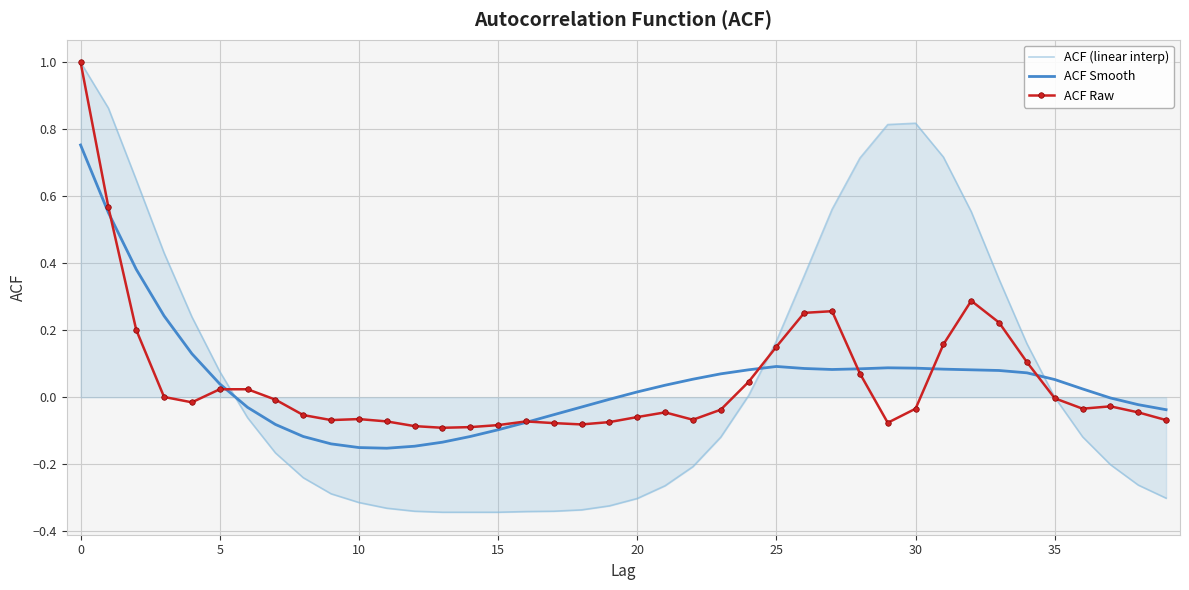

What is the maximum value shown in the chart?

1.0